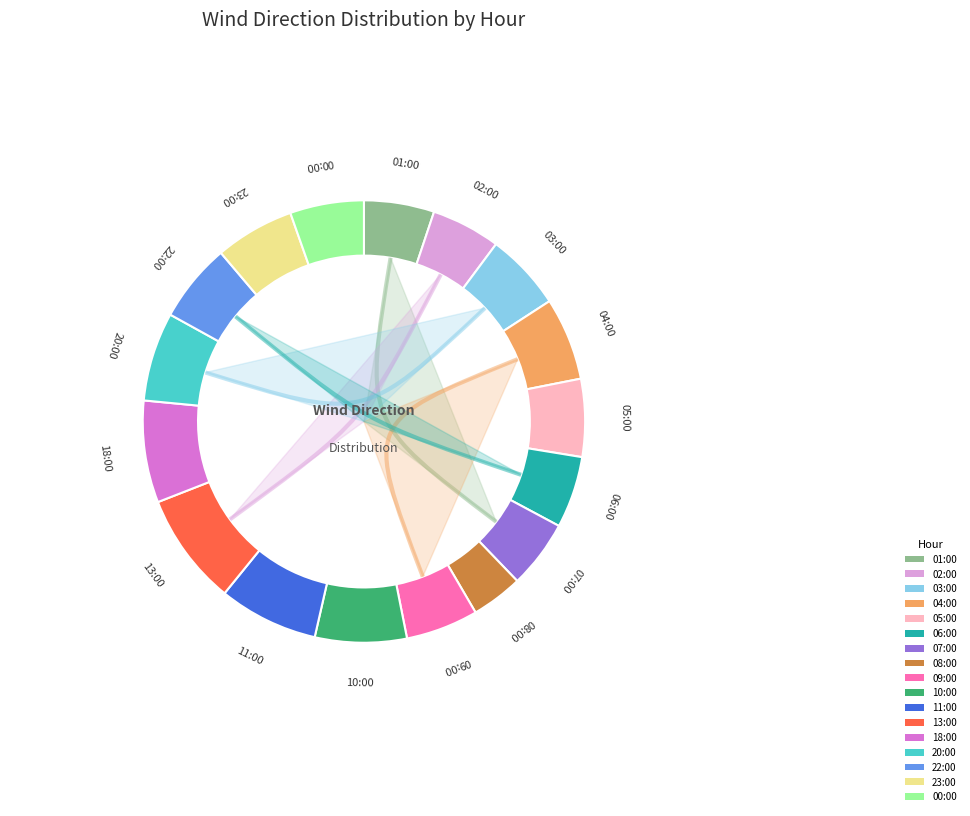

To the nearest percent, what is the average slice percentage?

6%